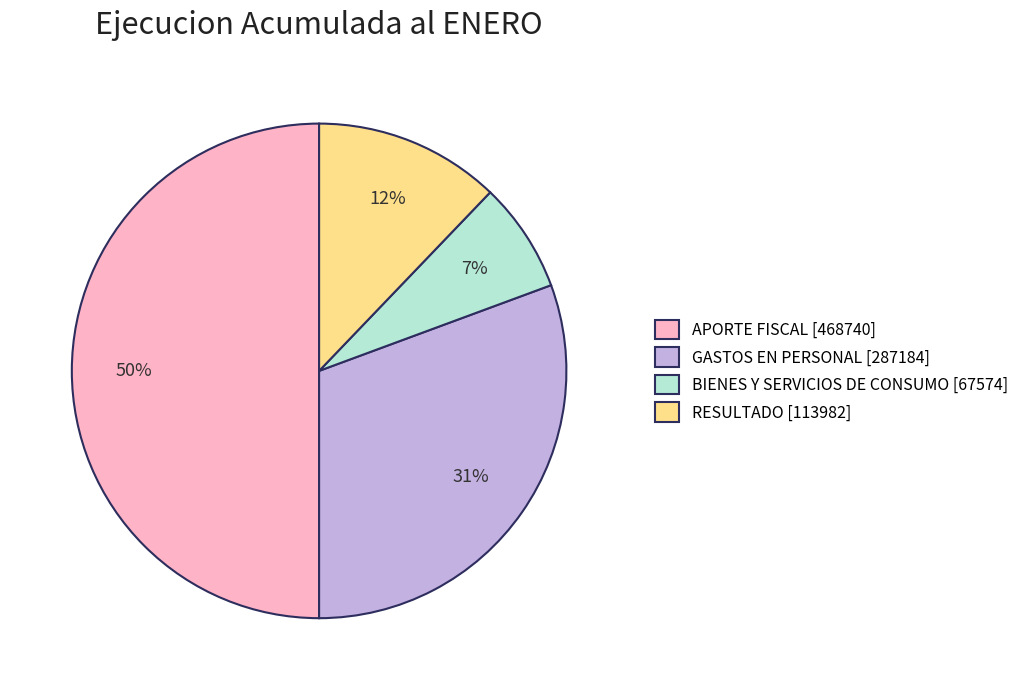

What is the ratio of the value at RESULTADO to the value at APORTE FISCAL?

0.2